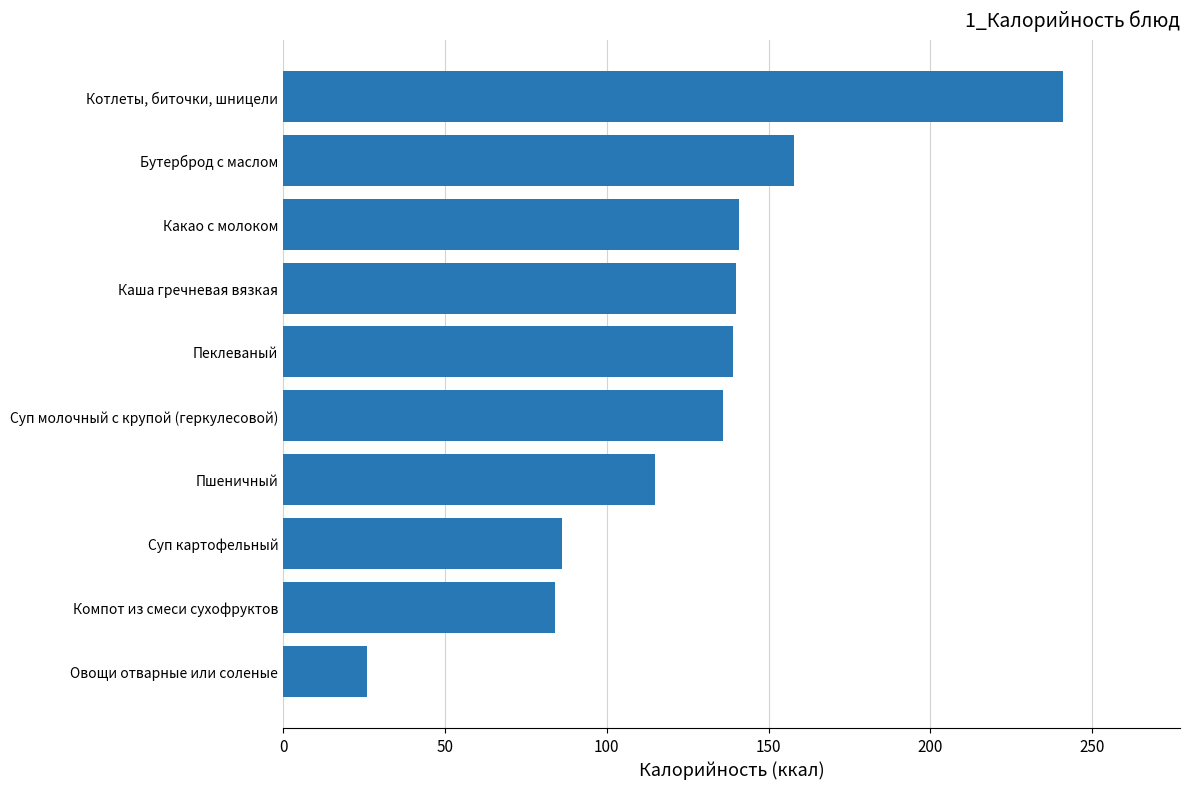

What is the ratio of the value at Суп картофельный to the value at Пшеничный?

0.7